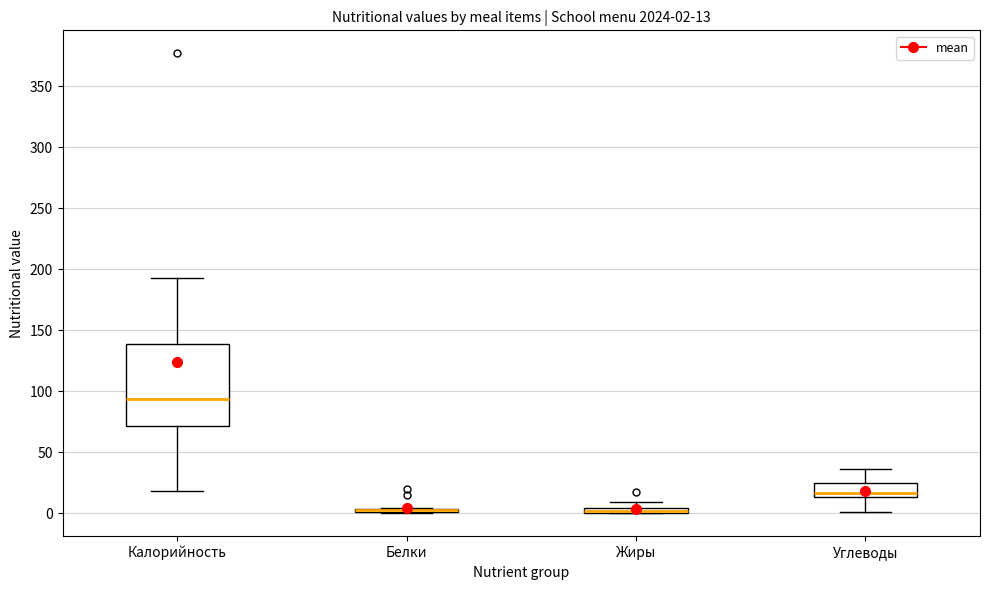

Which box is the tallest, from its lower edge to its upper edge?

Калорийность